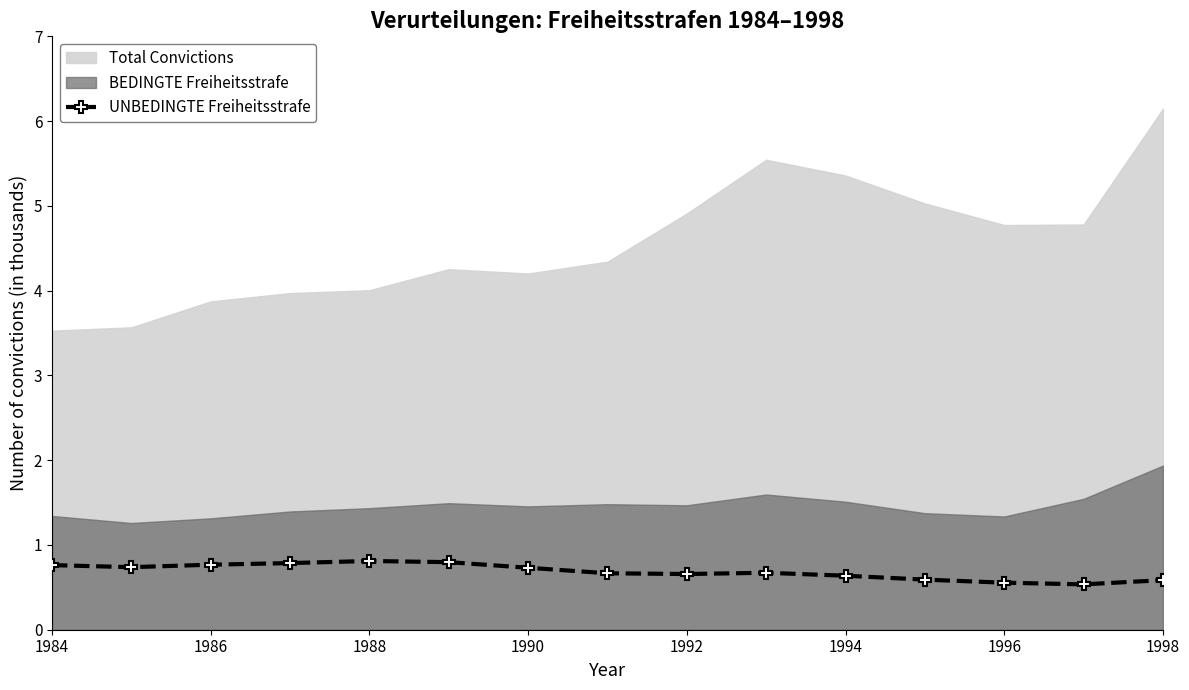

How many values are between 0 and 1?

15